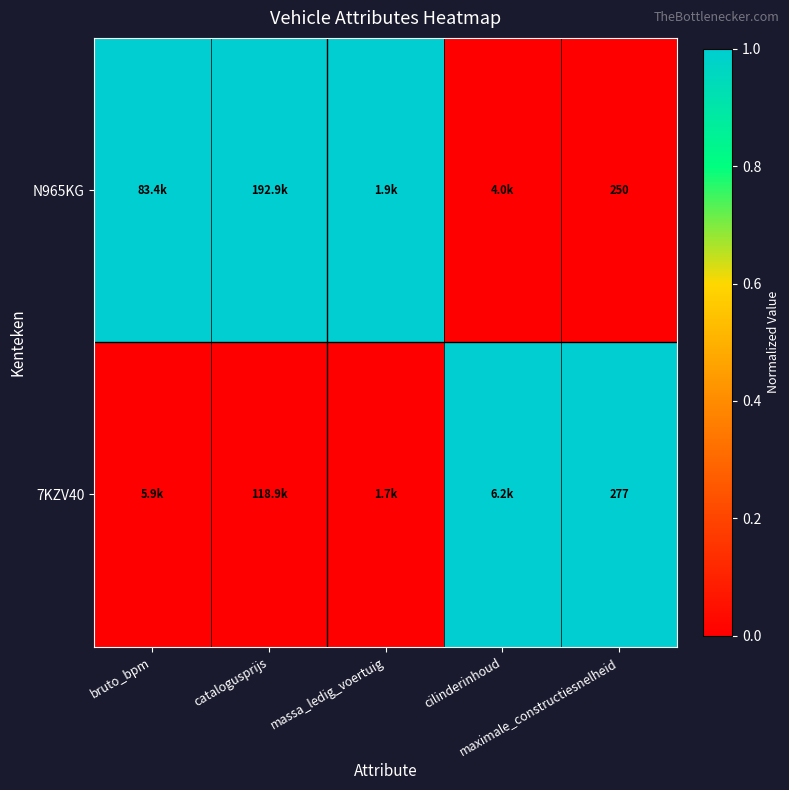

Which series changed the most between massa_ledig_voertuig and maximale_constructiesnelheid?

N965KG